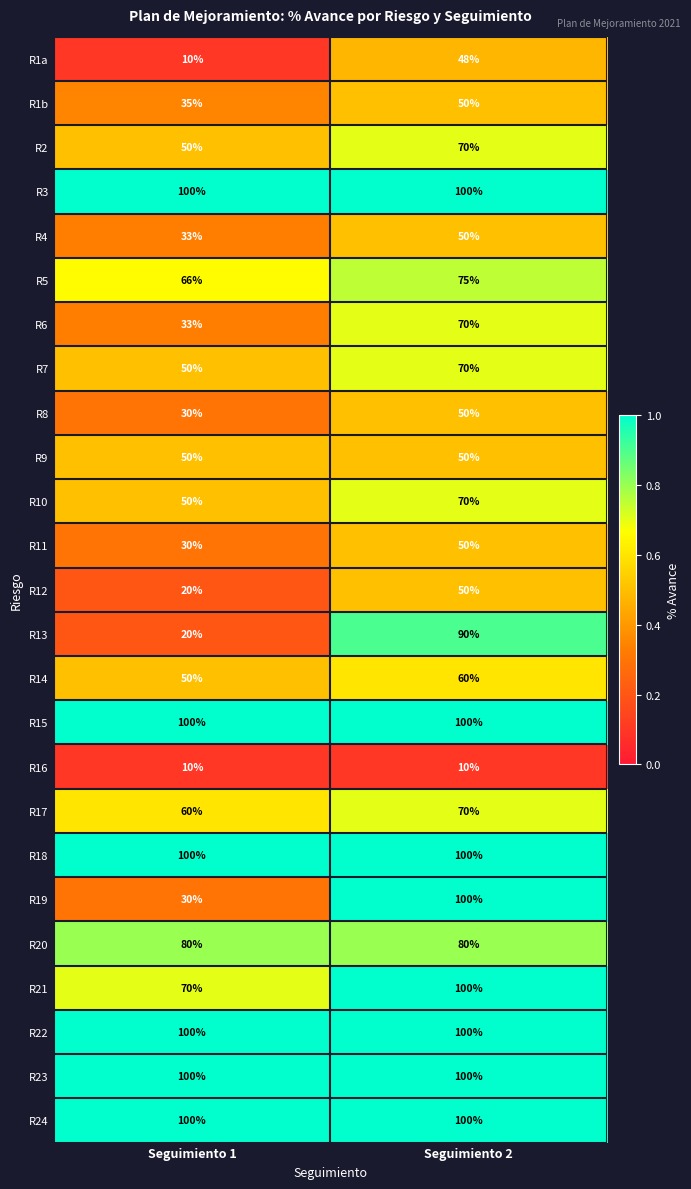

Rank the categories by R14 value from lowest to highest.

Seguimiento 1, Seguimiento 2